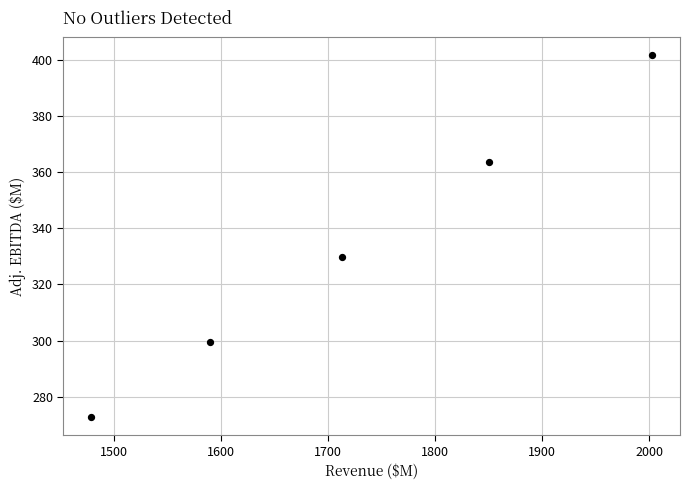

What is the range of X values (max minus min)?

523.7